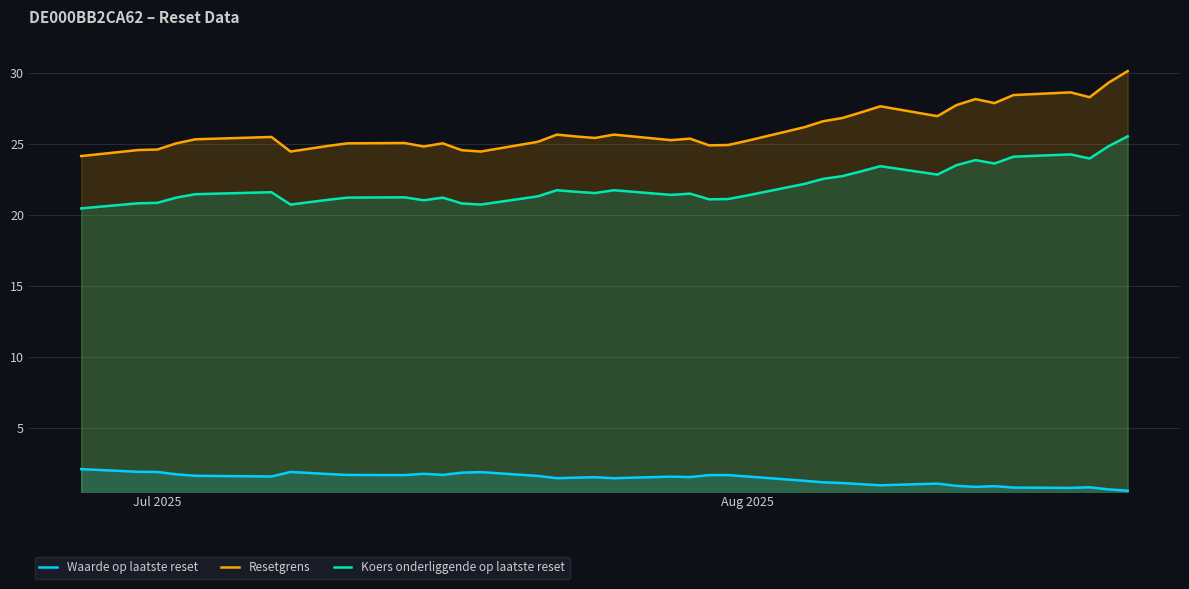

Reading left to right, list all the values displayed in this chart.

Waarde op laatste reset: 2.1	1.9	1.9	1.7	1.6	1.6	1.9	1.8	1.8	1.7	1.7	1.8	1.7	1.9	1.9	1.6	1.5	1.5	1.5	1.5	1.6	1.6	1.7	1.7	1.6	1.3	1.2	1.1	1.1	1.0	1.1	0.9	0.9	0.9	0.8	0.8	0.8	0.7	0.6
Resetgrens: 24.1	24.6	24.6	25.0	25.3	25.5	24.5	24.7	24.9	25.0	25.1	24.8	25.0	24.6	24.5	25.1	25.7	25.5	25.4	25.7	25.3	25.4	24.9	24.9	25.2	26.2	26.6	26.8	27.2	27.6	27.0	27.7	28.2	27.9	28.4	28.6	28.3	29.3	30.1
Koers onderliggende op laatste reset: 20.5	20.8	20.9	21.2	21.5	21.6	20.7	20.9	21.1	21.2	21.2	21.0	21.2	20.8	20.7	21.3	21.7	21.6	21.5	21.7	21.4	21.5	21.1	21.1	21.4	22.2	22.5	22.7	23.1	23.4	22.8	23.5	23.9	23.6	24.1	24.3	24.0	24.8	25.5